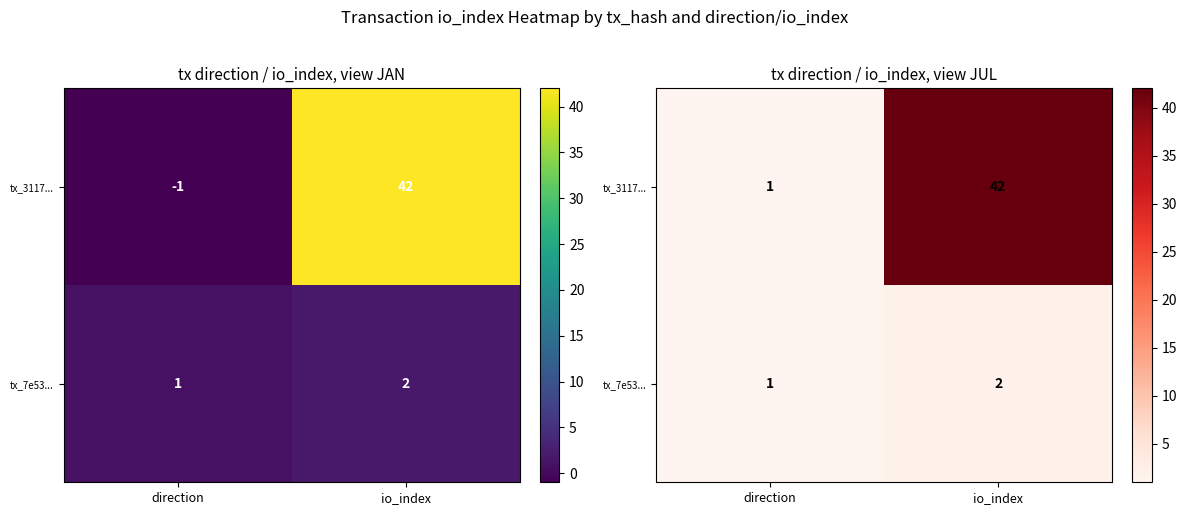

What is the greatest value displayed?

42